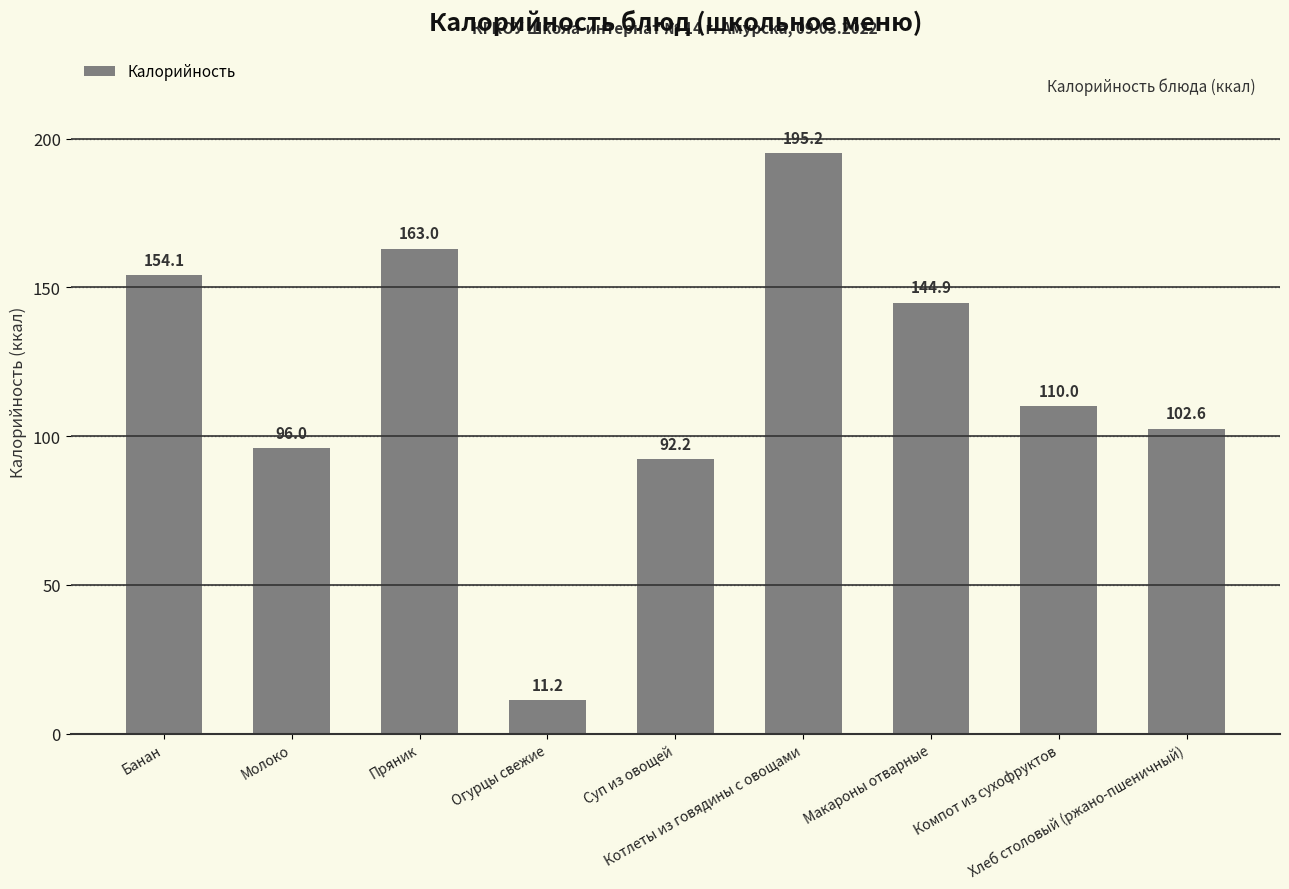

Which label corresponds to the smallest value in the chart?

Огурцы свежие